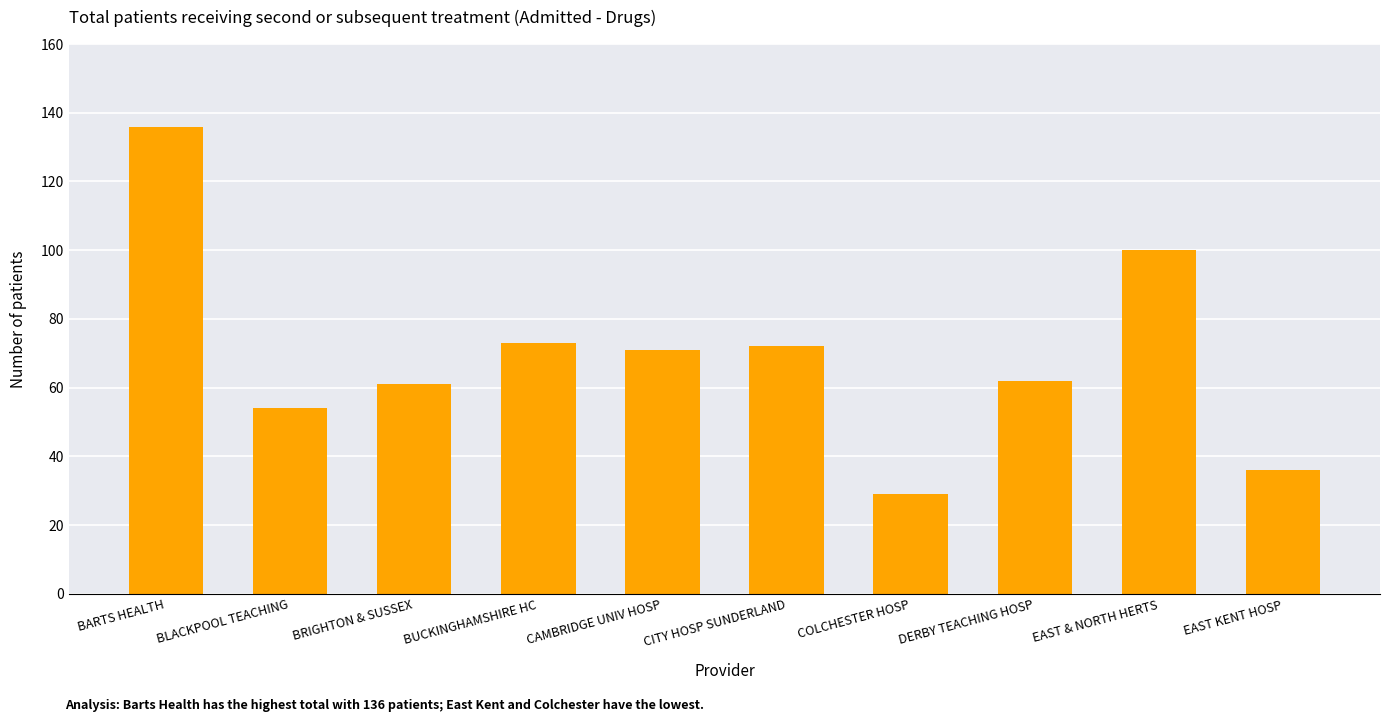

What is the ratio of the value at COLCHESTER HOSP to the value at CAMBRIDGE UNIV HOSP?

0.4